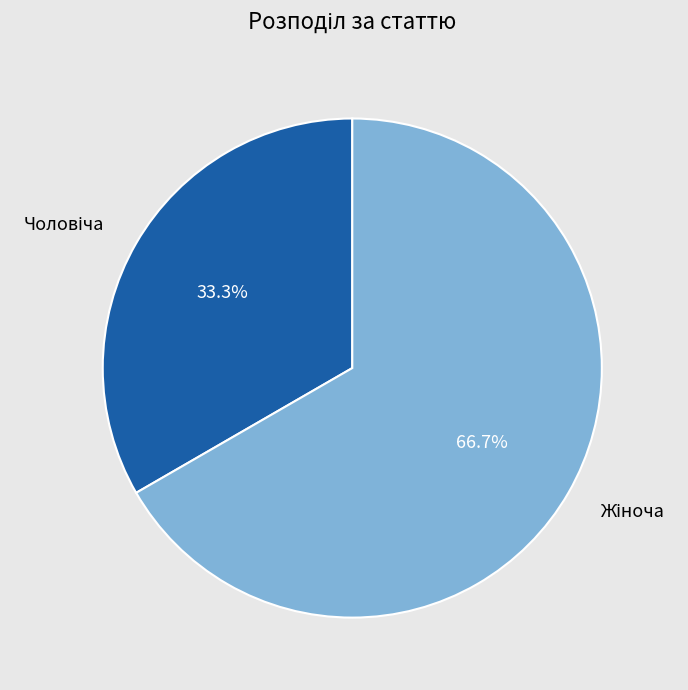

How many slices are in this pie chart?

2